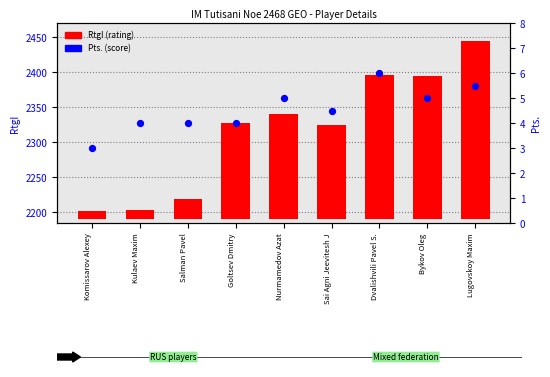

Which series has the largest total across all categories?

RtgI (rating)